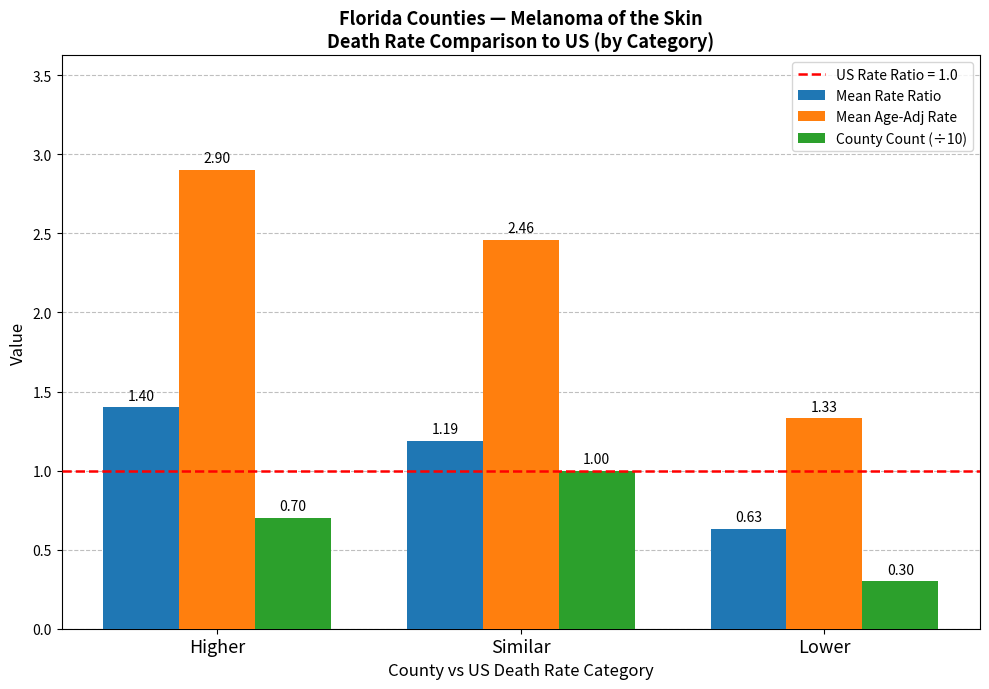

What is the sum of all County Count (÷10) values?

2.0